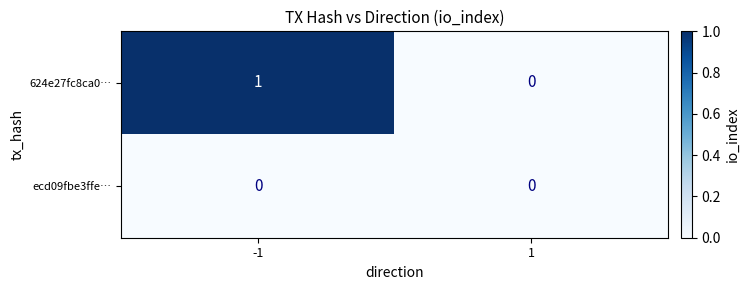

List the series in order of their overall mean, lowest first.

ecd09fbe3ffe…, 624e27fc8ca0…